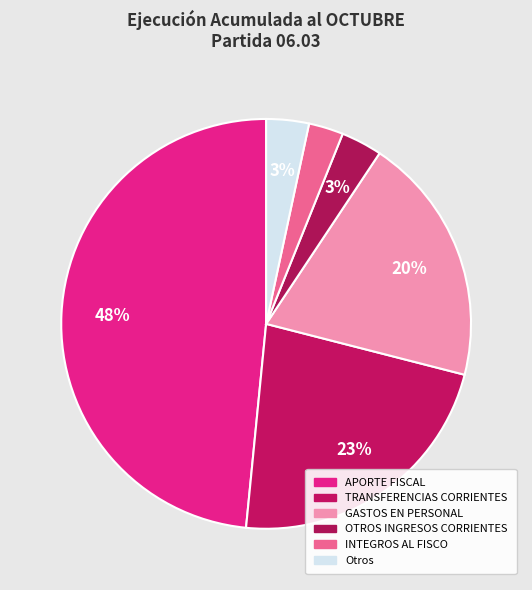

Does TRANSFERENCIAS CORRIENTES represent more than half of the total?

No